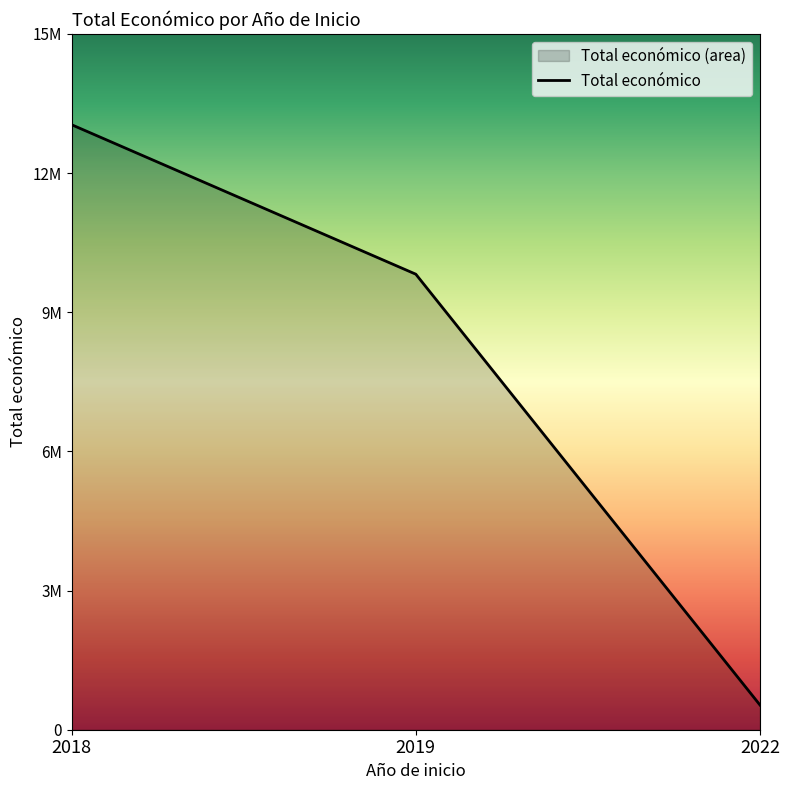

What is the approximate value at 2022, to the nearest 100?

533400